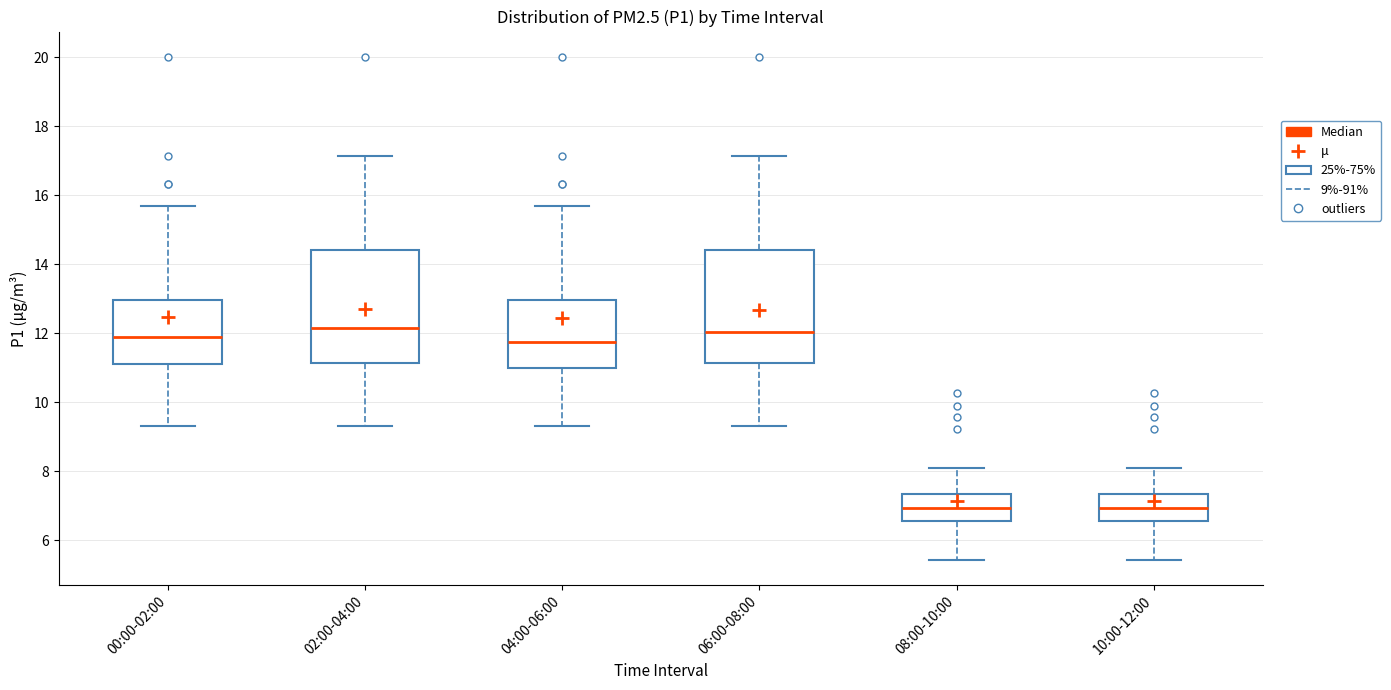

Where does the median line of the box for 04:00-06:00 sit on the y-axis? The values are not printed on the chart, so give them approximately, as read against the axis.

11.8